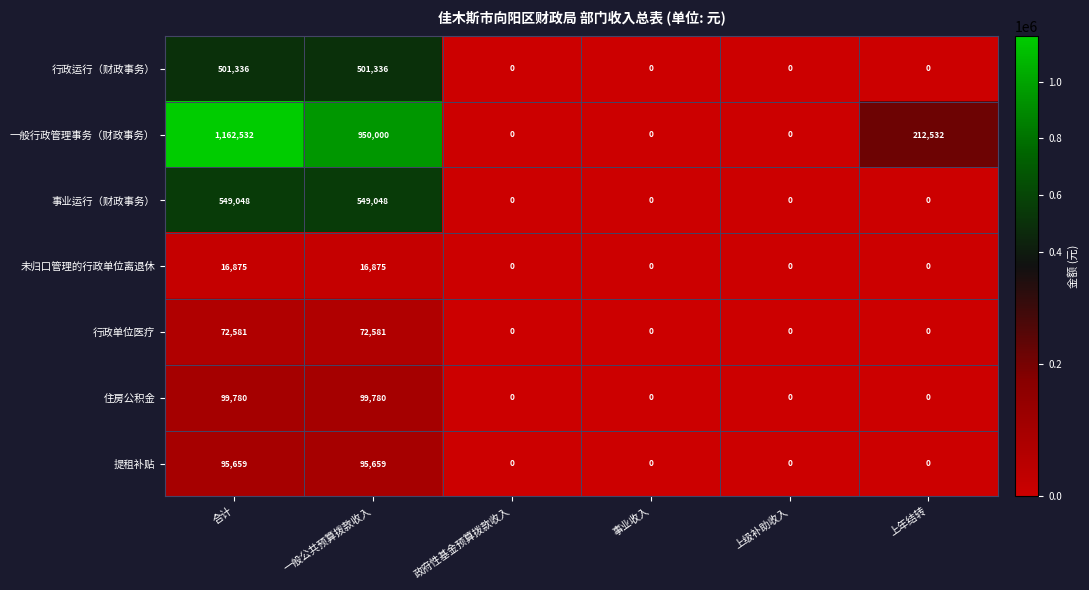

Which series has the widest spread of values?

一般行政管理事务（财政事务）